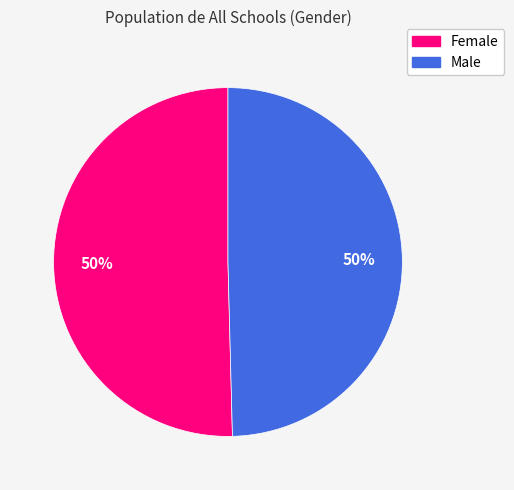

Is it true that Female is 59% of the pie?

False